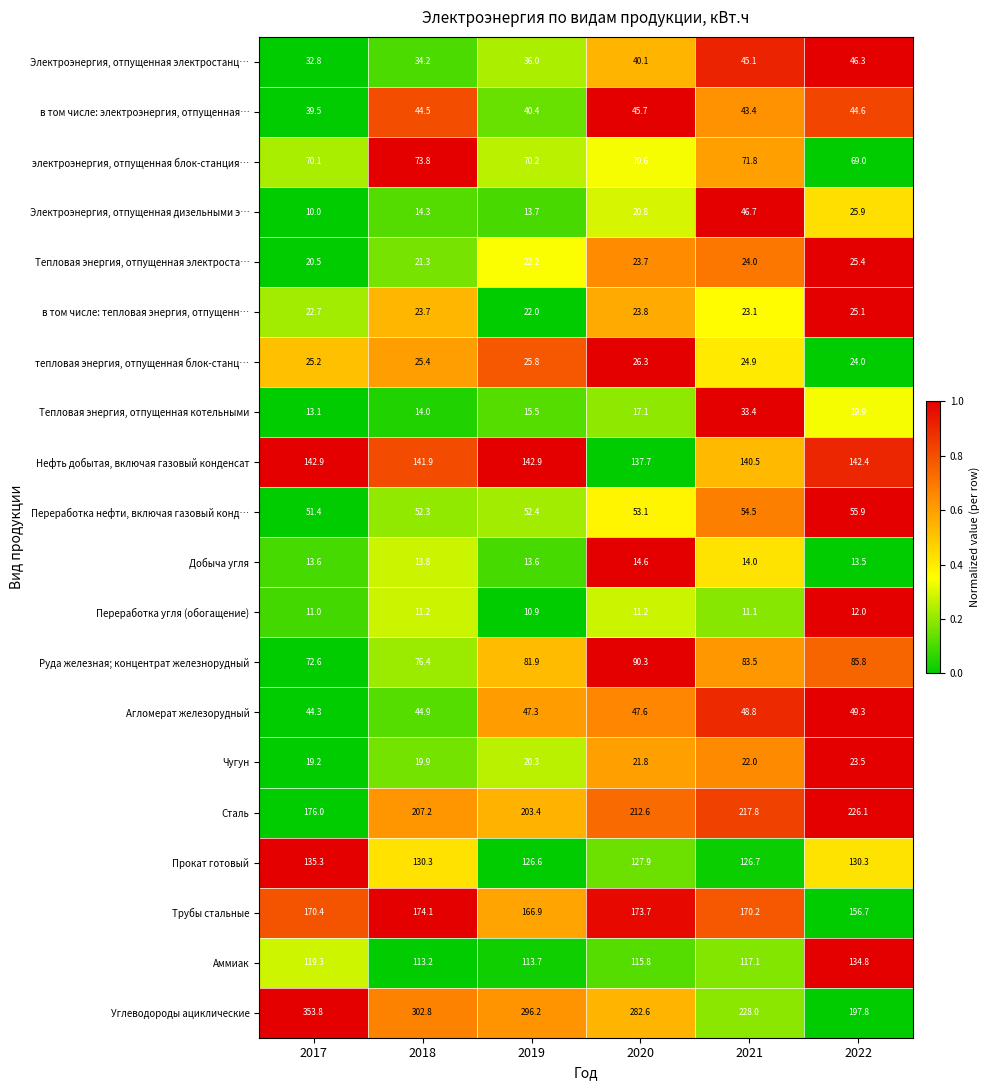

What value does the Электроэнергия, отпущенная дизельными э… series have at 2019?

13.7